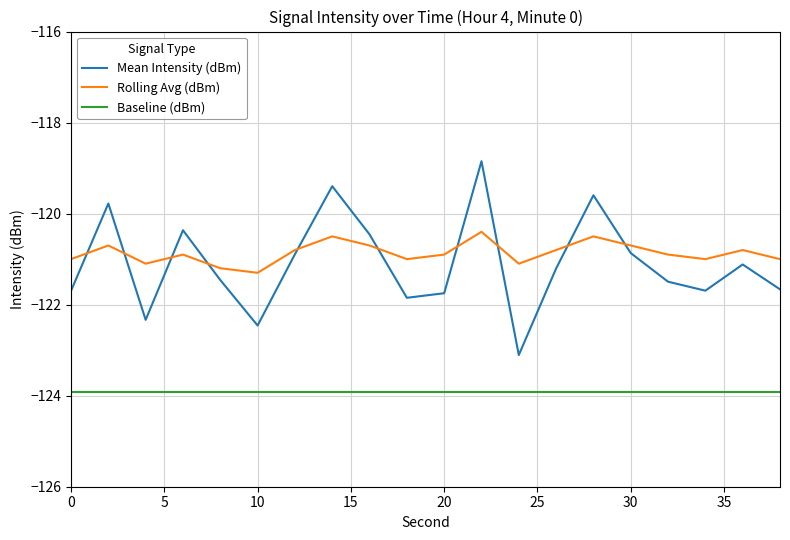

How many series are shown in this chart?

3